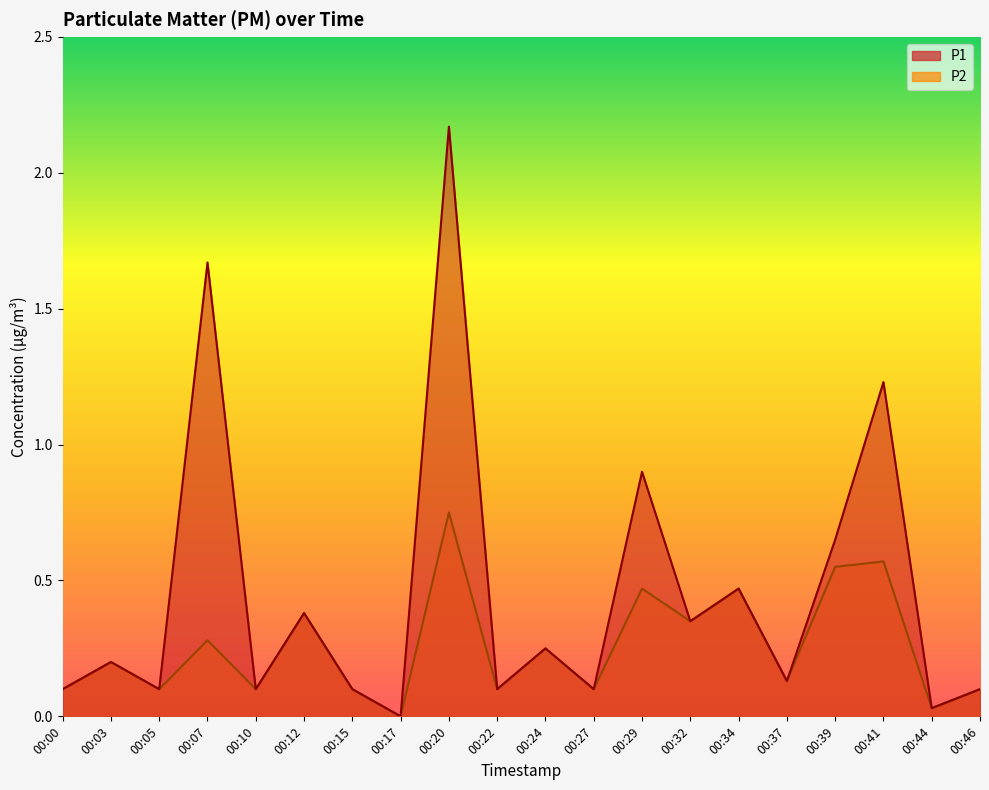

At which label does P2 reach its minimum?

00:17